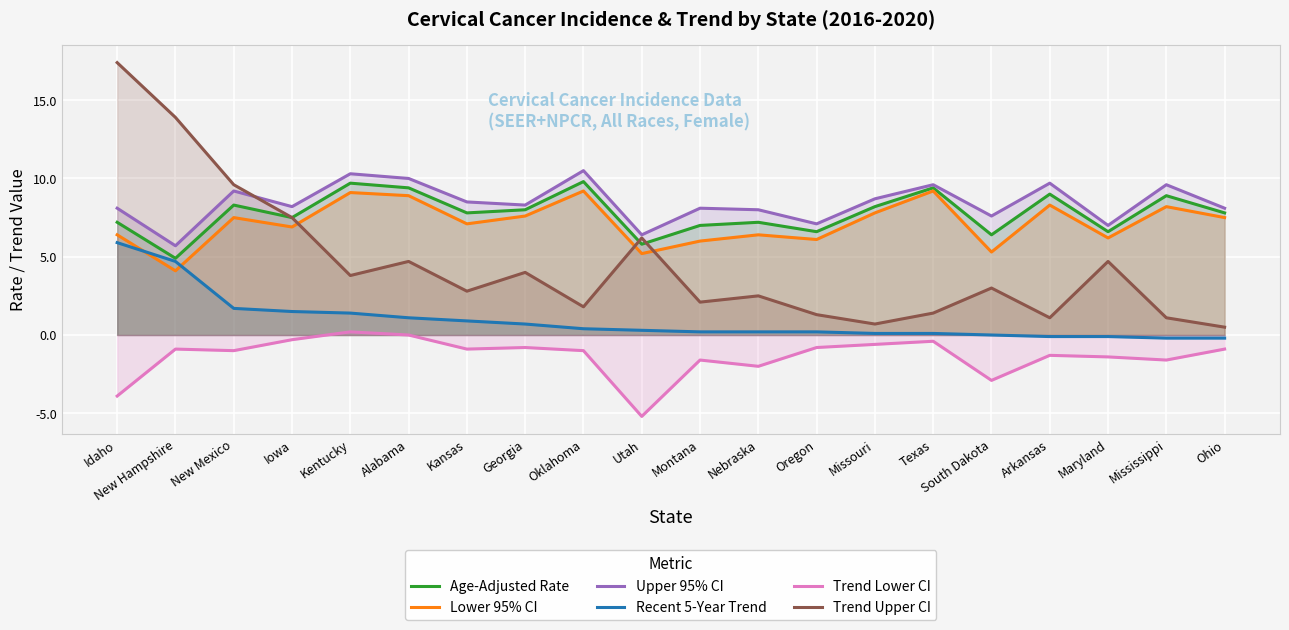

In Trend Upper CI, how many points are lower than both neighbors (excluding endpoints)?

6